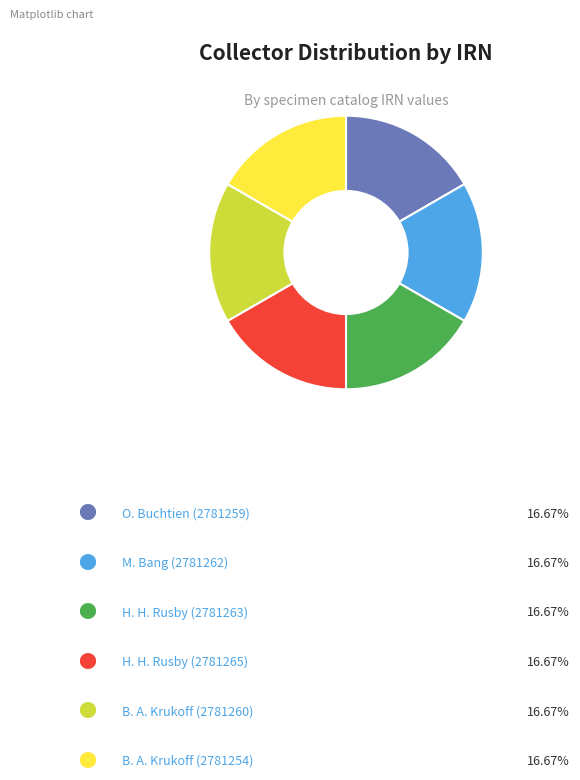

Is there a majority slice in this chart?

No